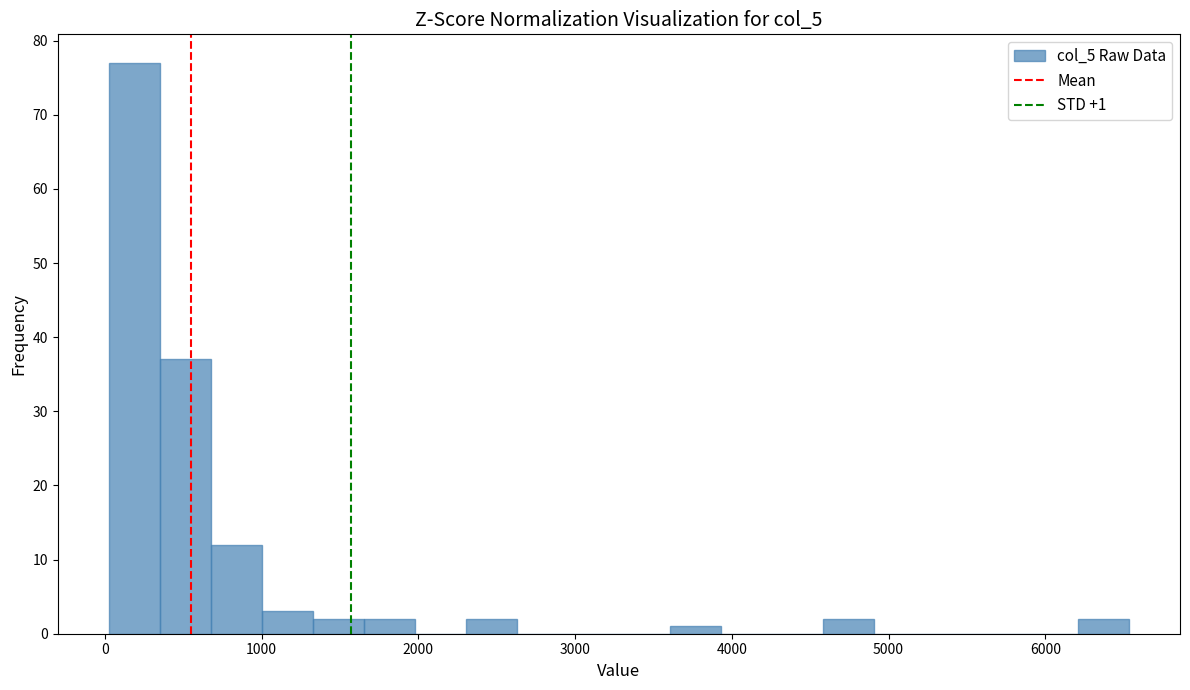

Around what value on the x-axis is the tallest bar? Give the approximate position of its centre, as read against the axis.

200